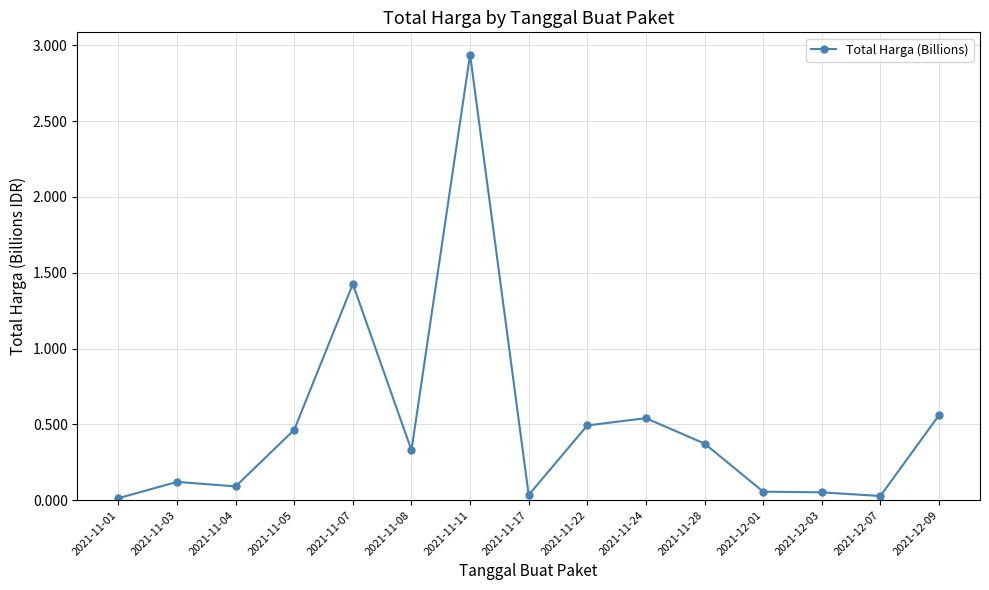

True or false: the data shows 0.1 at 2021-12-01.

True